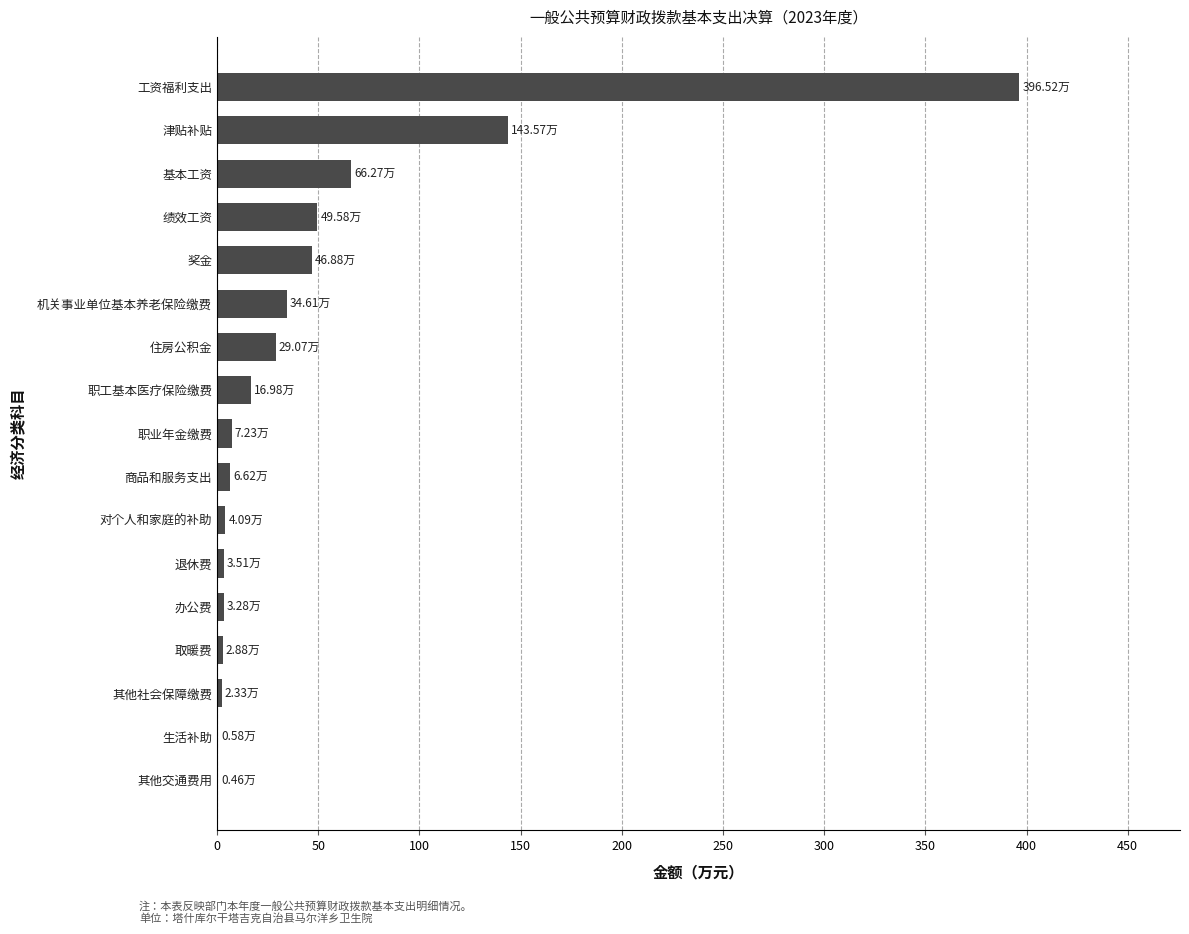

At which label is the value closest to 198?

津贴补贴